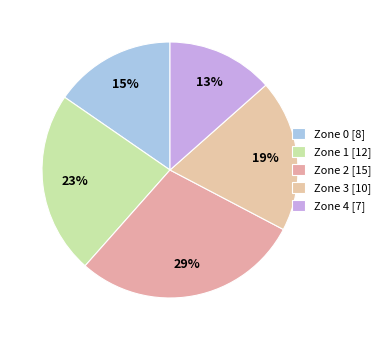

How many slices are in this pie chart?

5